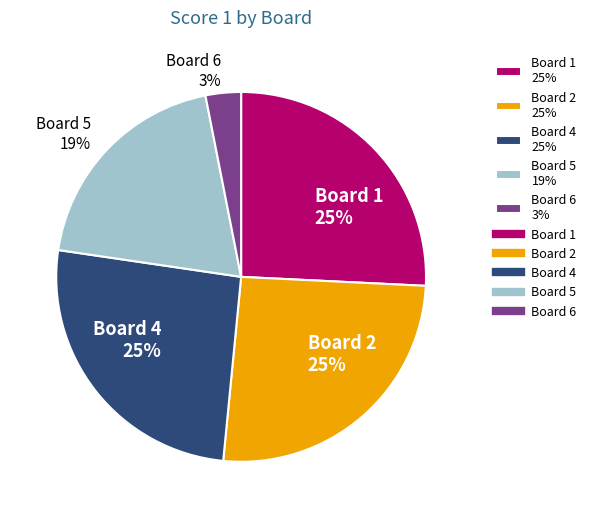

Is there a majority slice in this chart?

No